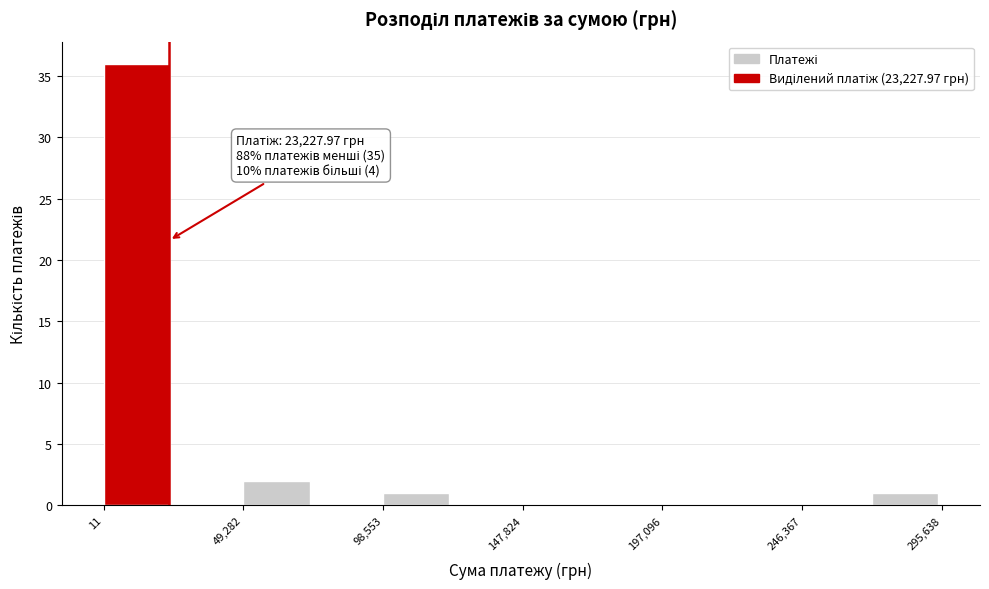

Over which range of the x-axis is the bar tallest?

0 to 25000